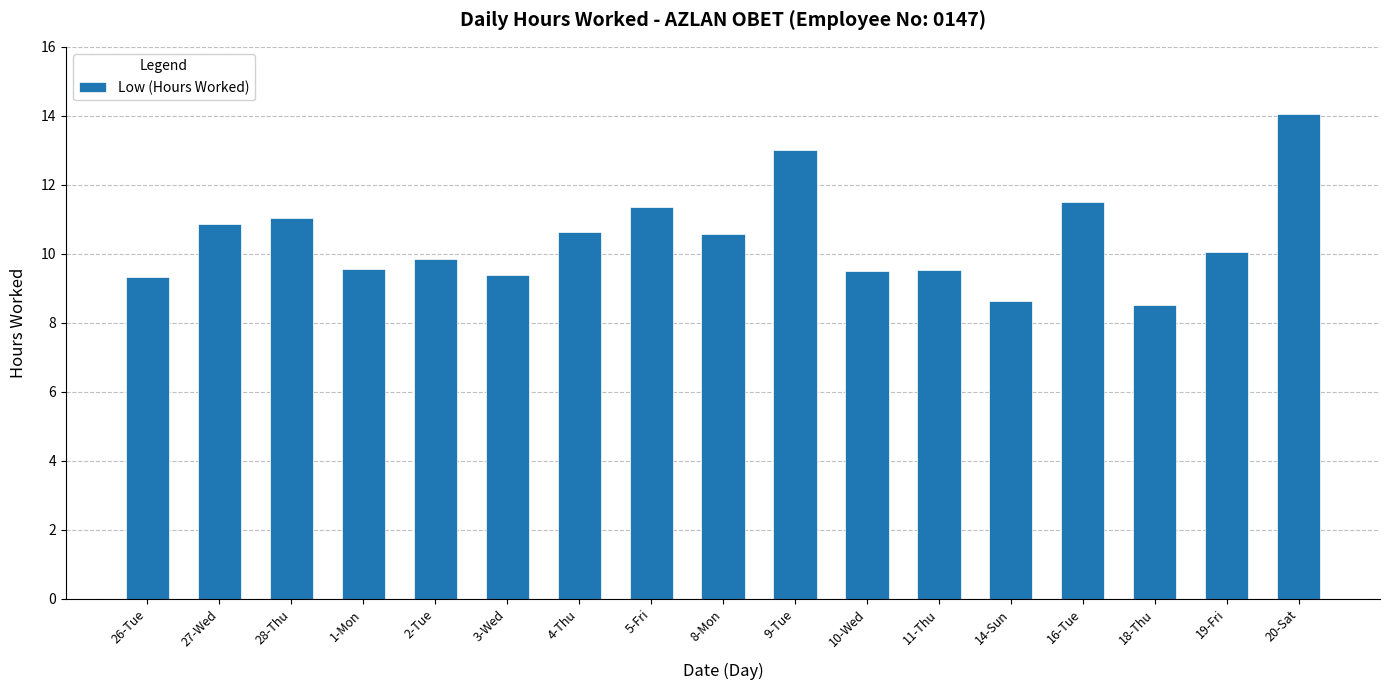

What is the label of the 17th bar from the right?

26-Tue